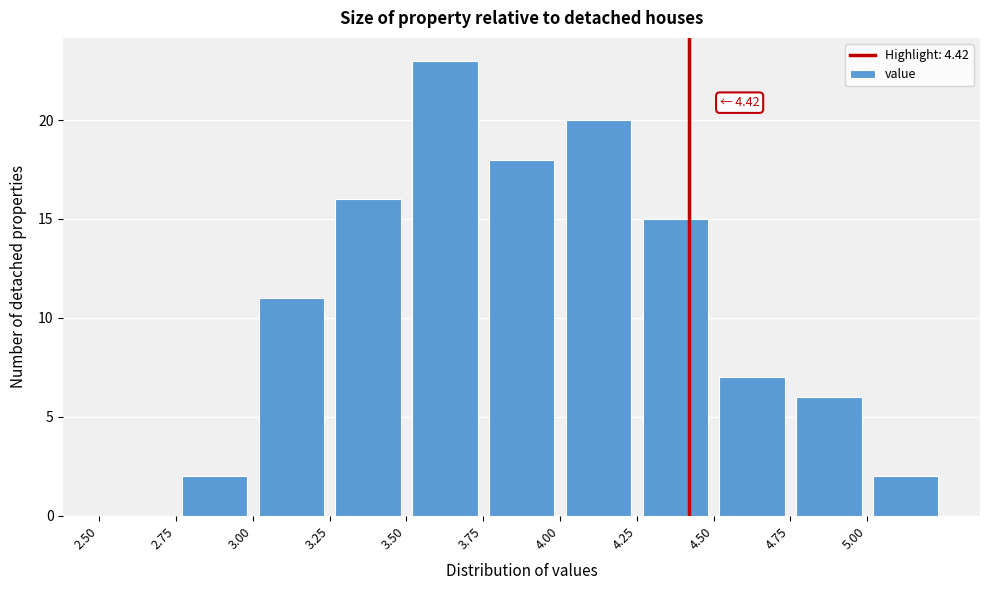

Over which range of the x-axis is the bar tallest?

3.50 to 3.75